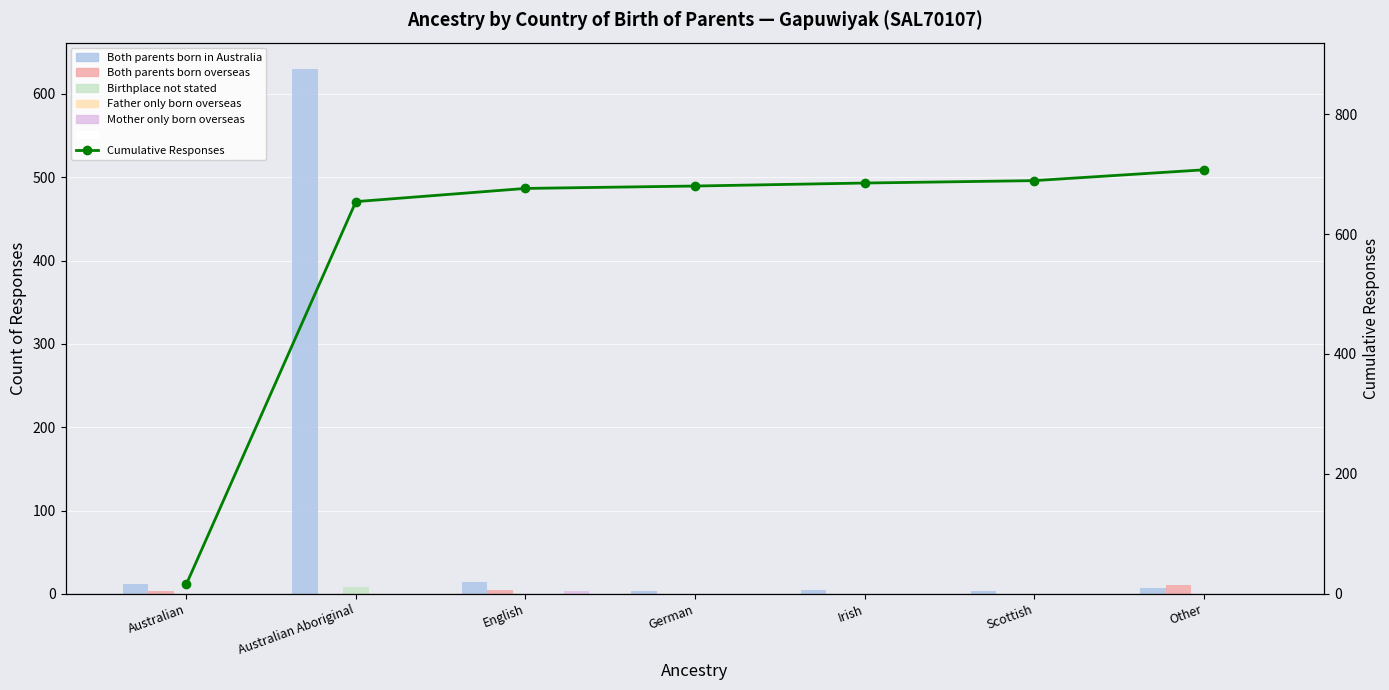

Reading left to right, extract all data points from this chart.

Both parents born in Australia: 12	630	14	4	5	4	7
Both parents born overseas: 4	0	5	0	0	0	11
Birthplace not stated: 0	8	0	0	0	0	0
Father only born overseas: 0	0	0	0	0	0	0
Mother only born overseas: 0	0	3	0	0	0	0
Cumulative Responses: 16	654	676	680	685	689	707